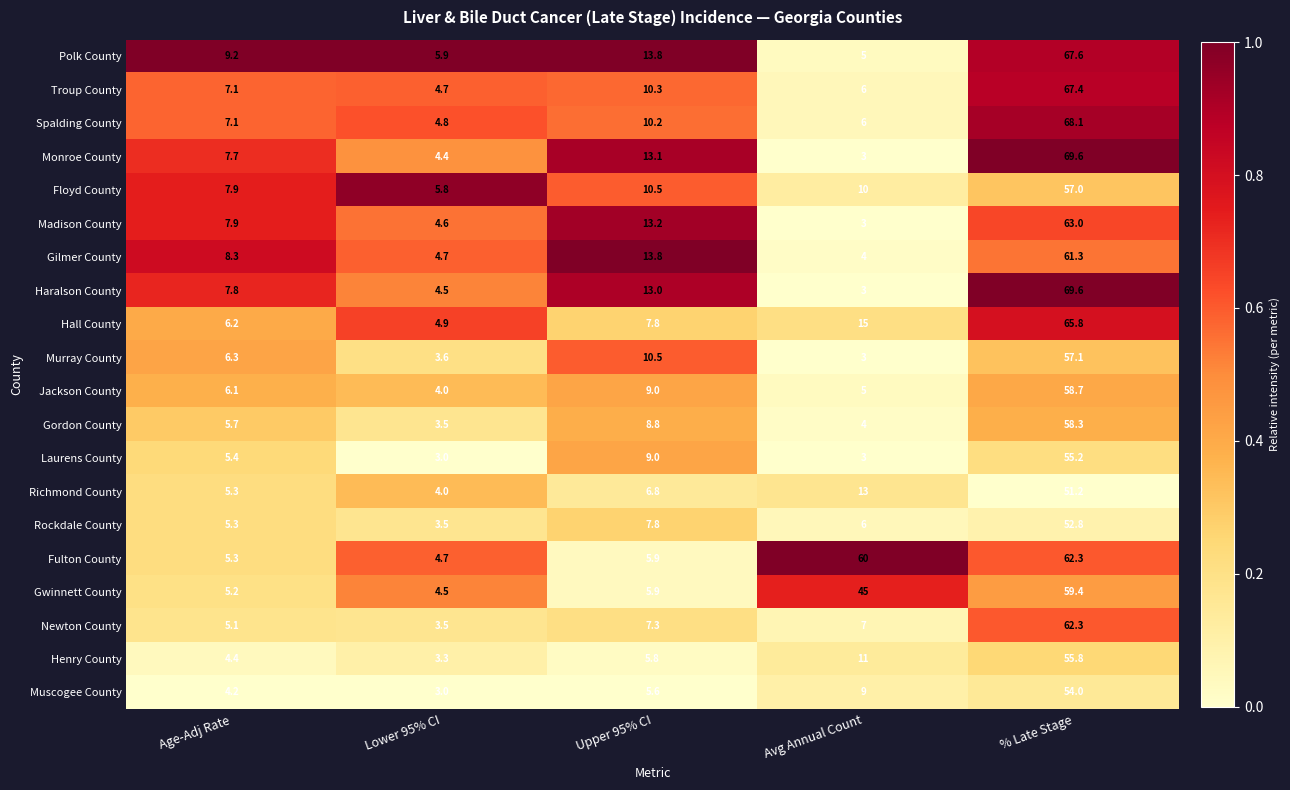

What is the greatest value displayed?

69.6